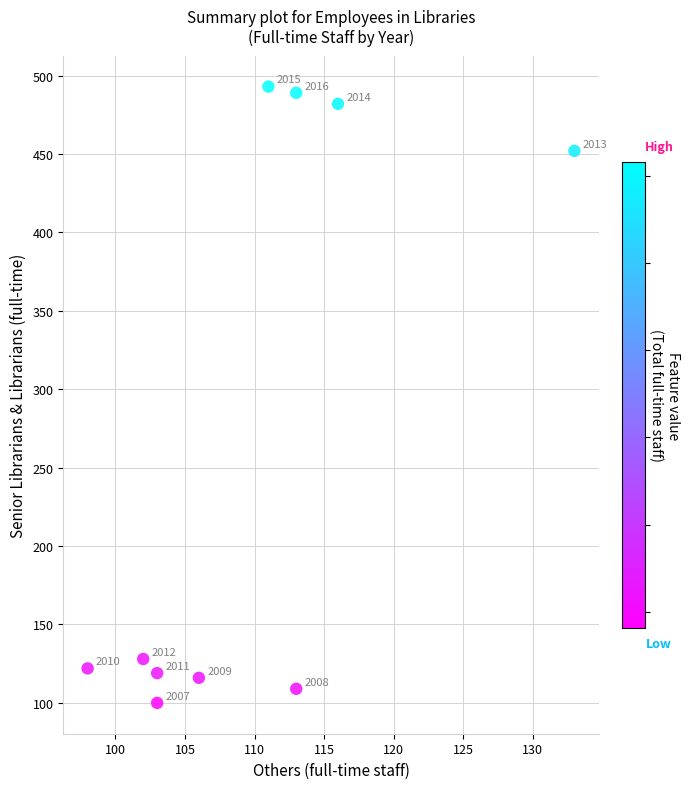

What is the range of Y values (max minus min)?

393